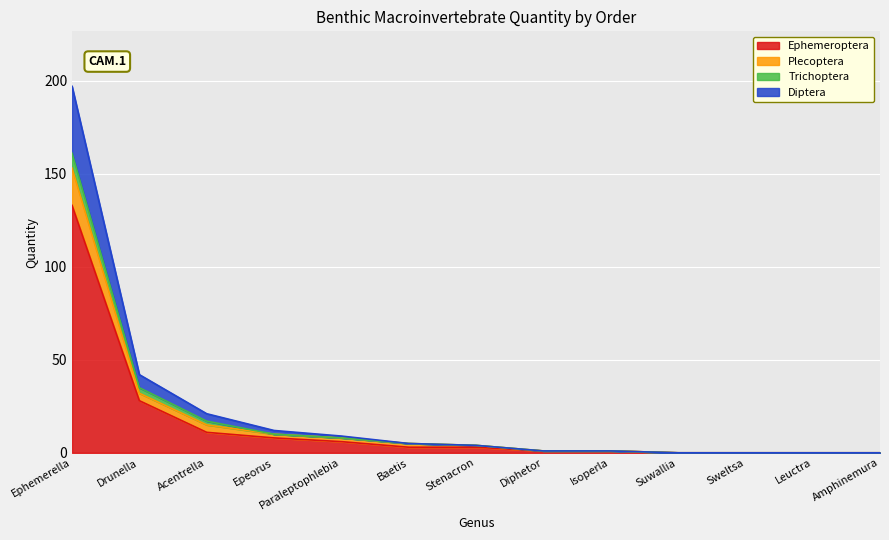

What are all the series names shown in the legend?

Ephemeroptera, Plecoptera, Trichoptera, Diptera